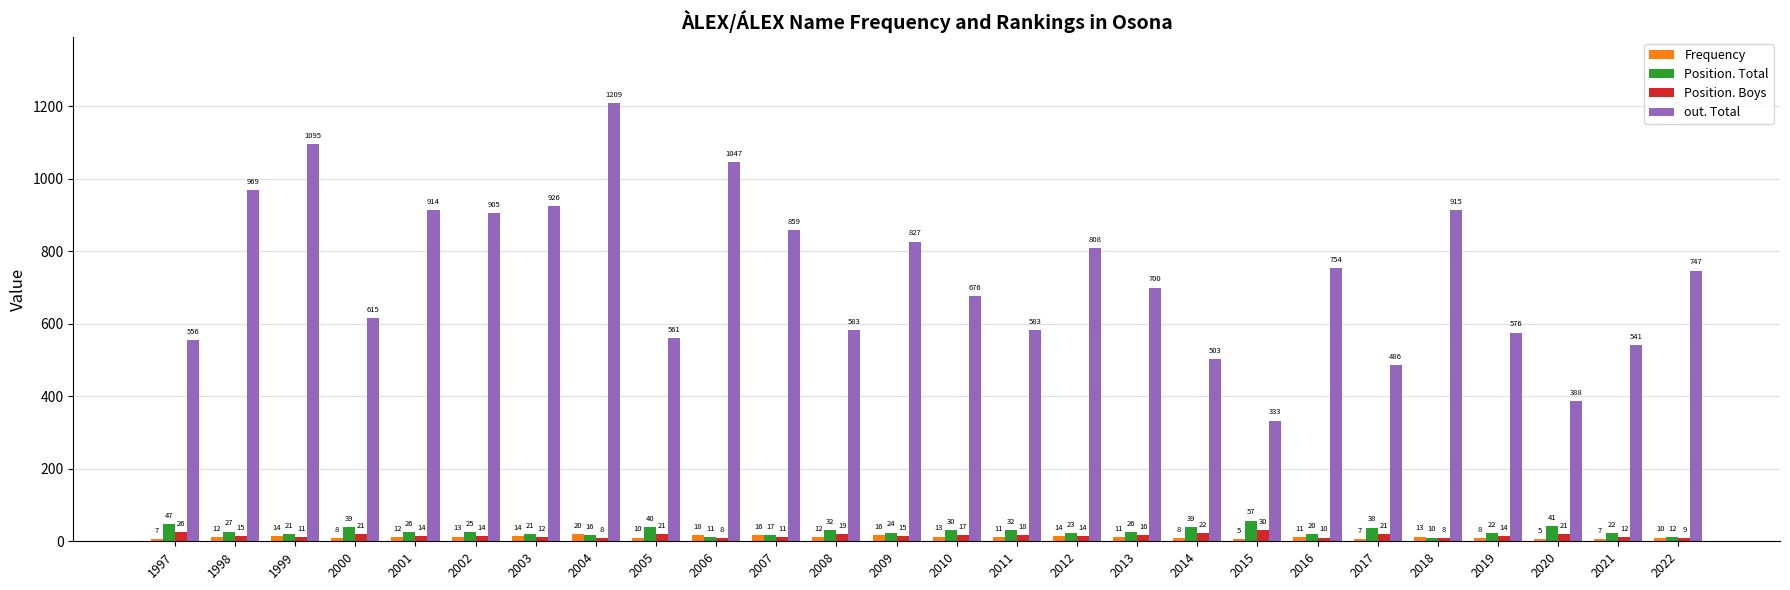

True or false: Frequency has a value of 20 at 2004.

True